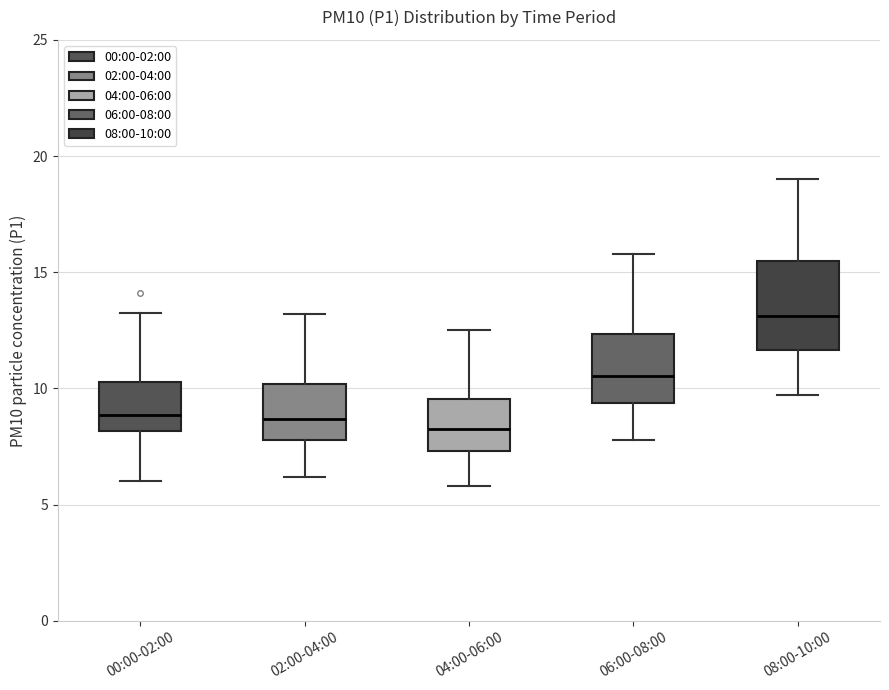

Reading left to right, read every box against the y-axis: the position of its median line, the range the box covers, and the ends of its whiskers. The values are not printed on the chart, so give them approximately, as read against the axis.

00:00-02:00: median 9.0, box 8.0 to 10.5, whiskers 6.0 to 13.0
02:00-04:00: median 8.5, box 8.0 to 10.0, whiskers 6.0 to 13.0
04:00-06:00: median 8.5, box 7.5 to 9.5, whiskers 6.0 to 12.5
06:00-08:00: median 10.5, box 9.5 to 12.5, whiskers 8.0 to 16.0
08:00-10:00: median 13.0, box 11.5 to 15.5, whiskers 9.5 to 19.0